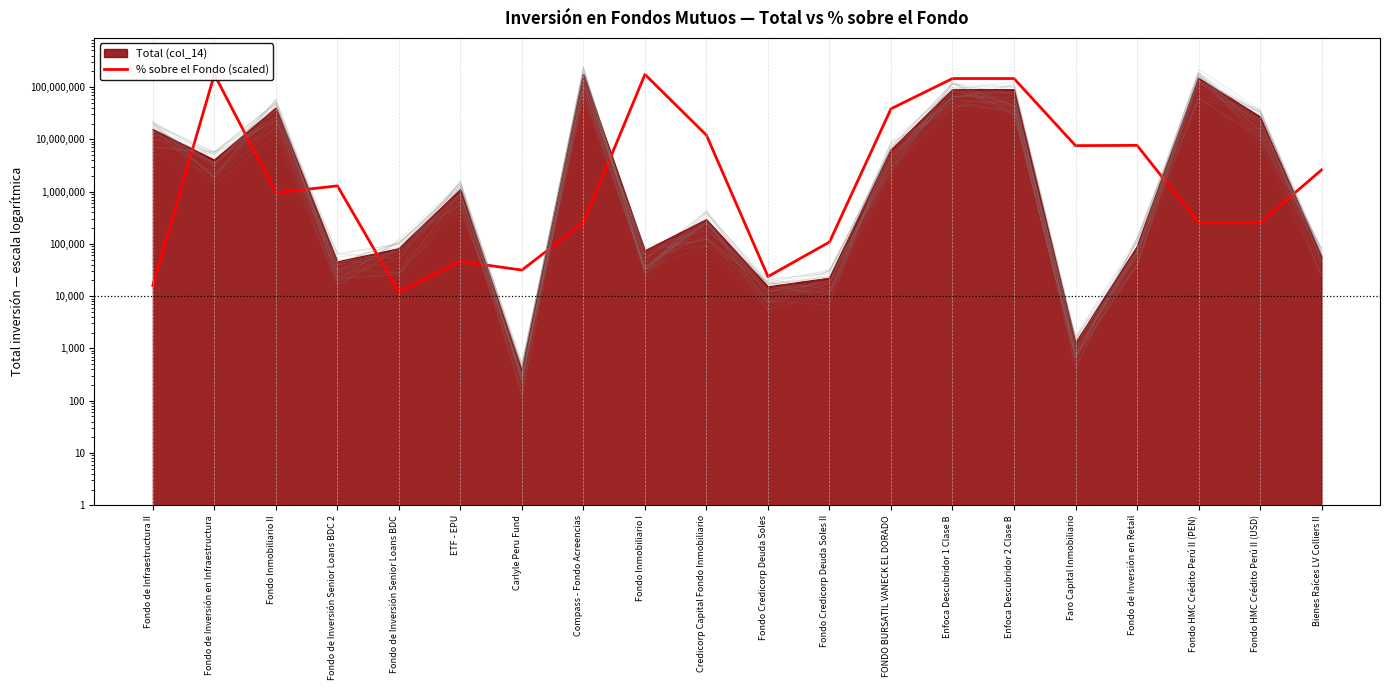

Is it true that the value at Fondo de Inversión Senior Loans BDC is 7115.8?

False